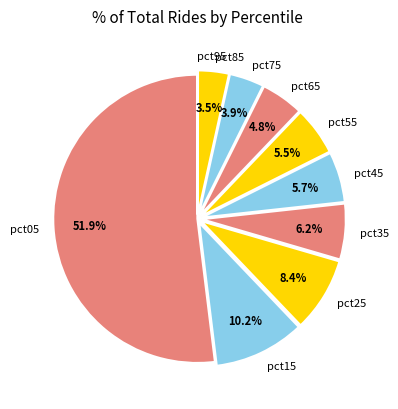

Which category accounts for the majority?

pct05